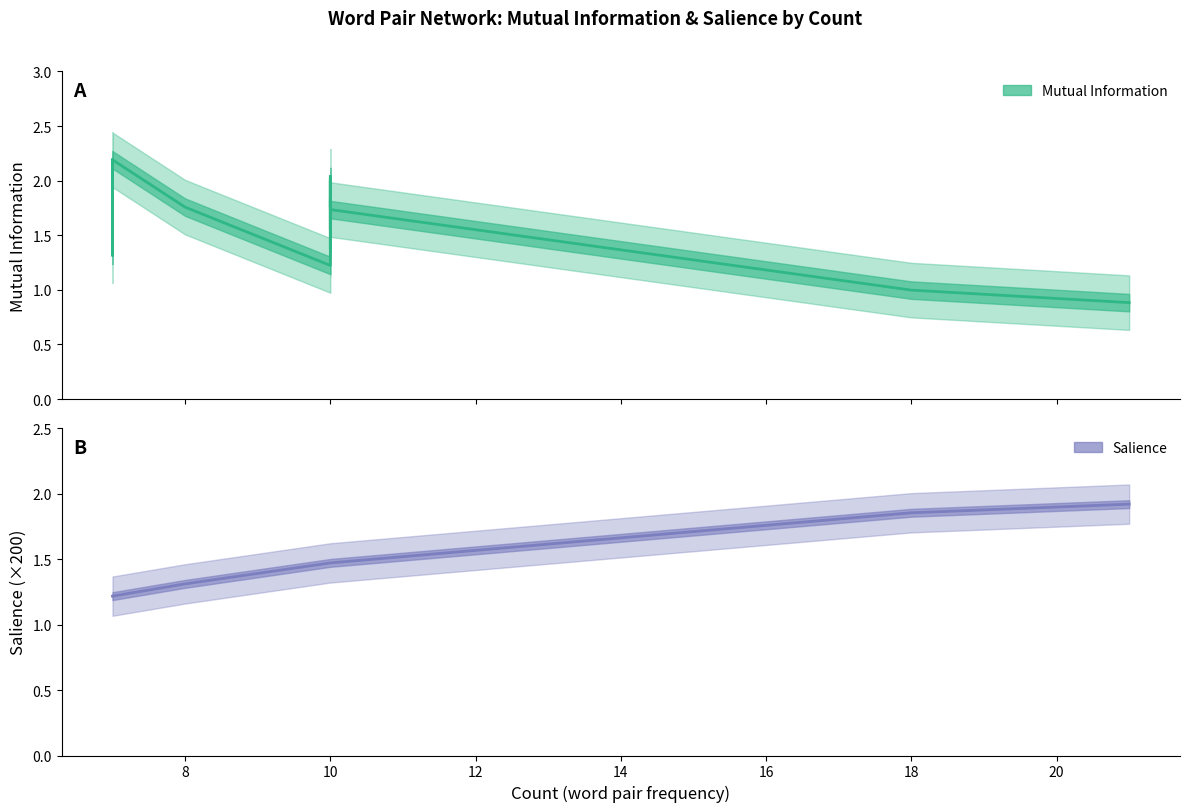

How many lines are shown in the chart?

2